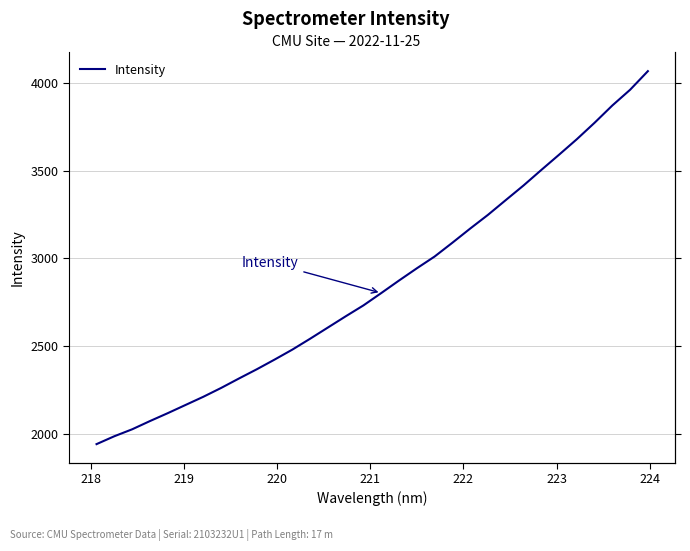

How many data points does each series have?

32